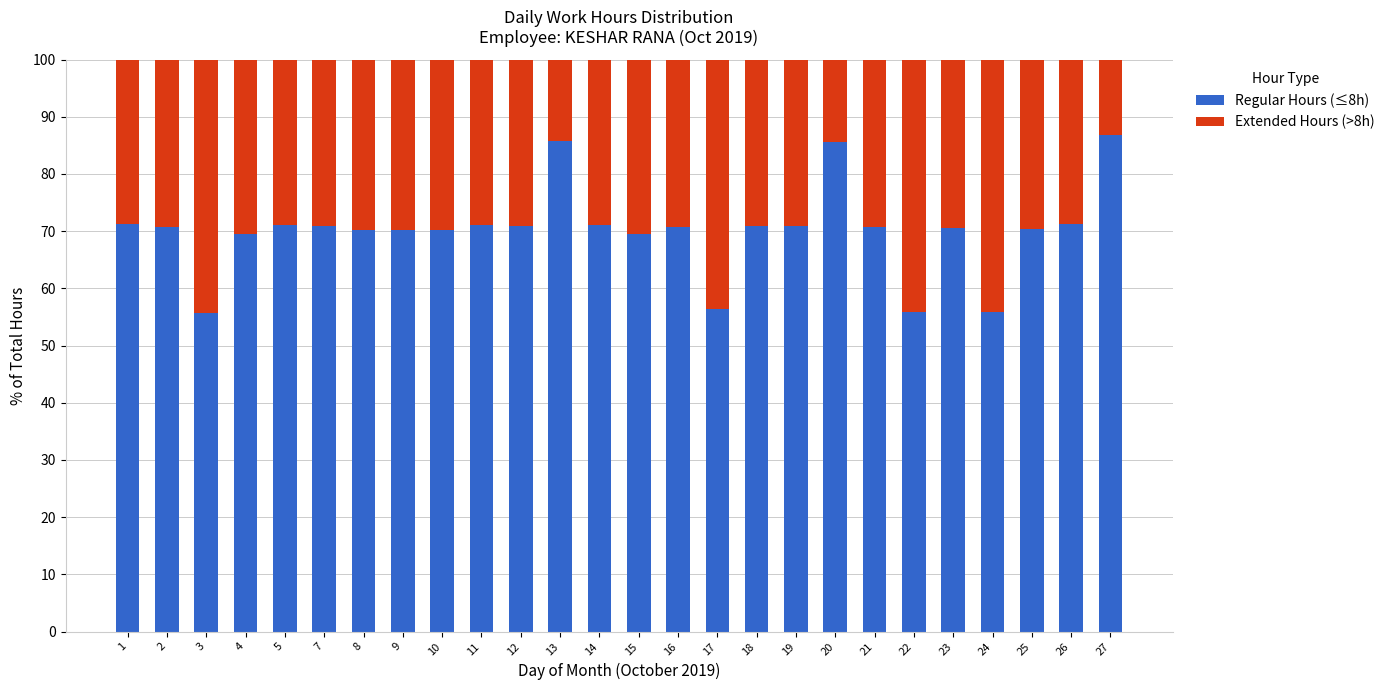

What is the total value across all series at 21?

100.0